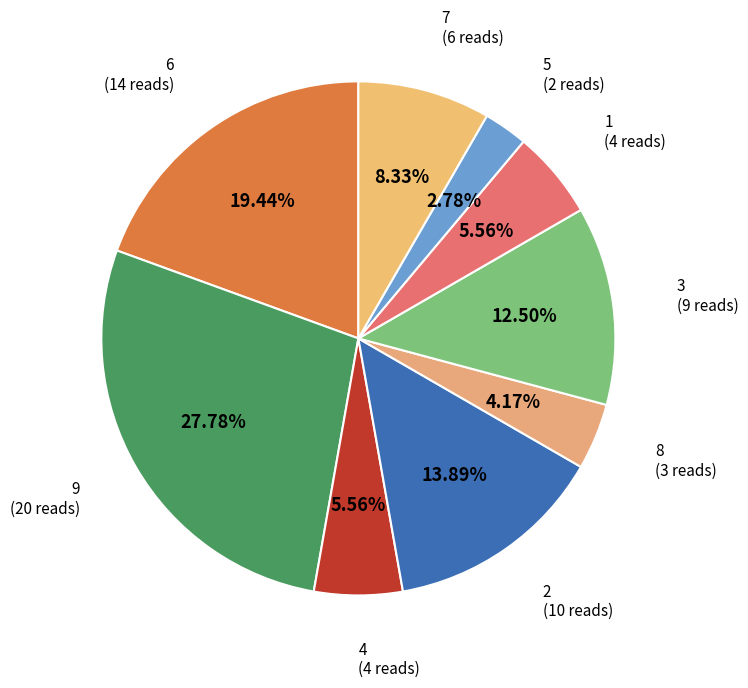

What is the largest slice in the pie chart?

9